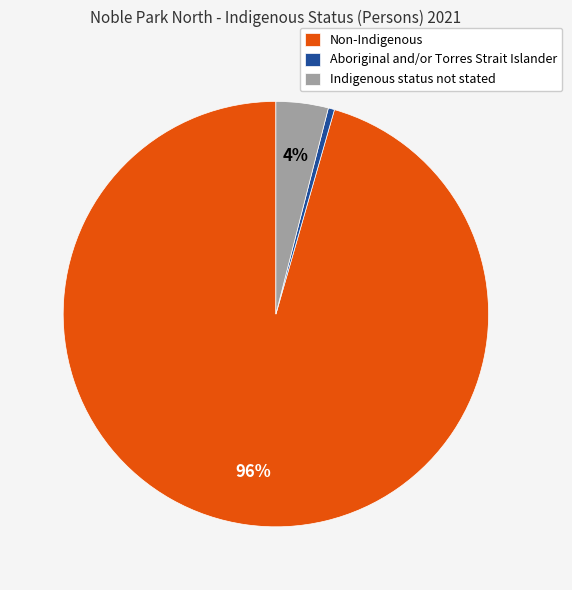

Which has a higher value, Aboriginal and/or Torres Strait Islander or Indigenous status not stated?

Indigenous status not stated